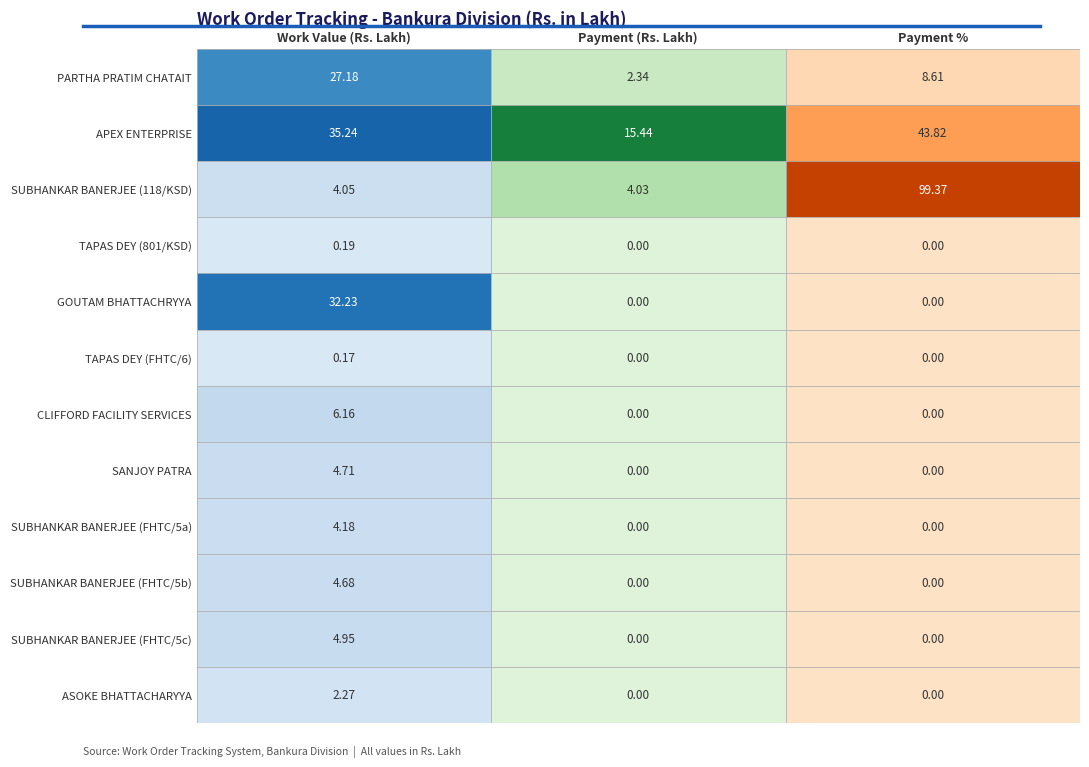

At which category is the sum across all series the highest?

2